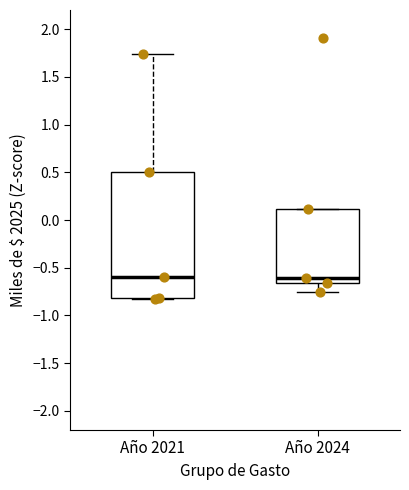

Reading left to right, read every box against the y-axis: the position of its median line, the range the box covers, and the ends of its whiskers. The values are not printed on the chart, so give them approximately, as read against the axis.

Año 2021: median -0.60, box -0.80 to 0.50, whiskers -0.85 to 1.75
Año 2024: median -0.60, box -0.65 to 0.10, whiskers -0.75 to 0.10